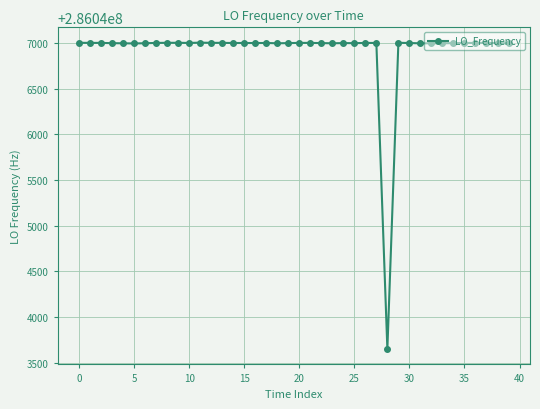

What is the difference between the maximum and minimum values?

3353.4